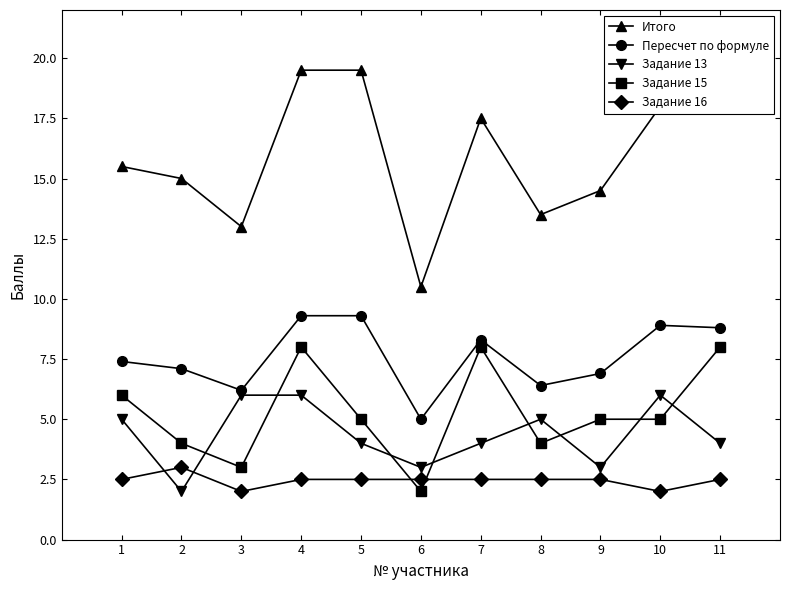

What are all the series names shown in the legend?

Итого, Пересчет по формуле, Задание 13, Задание 15, Задание 16